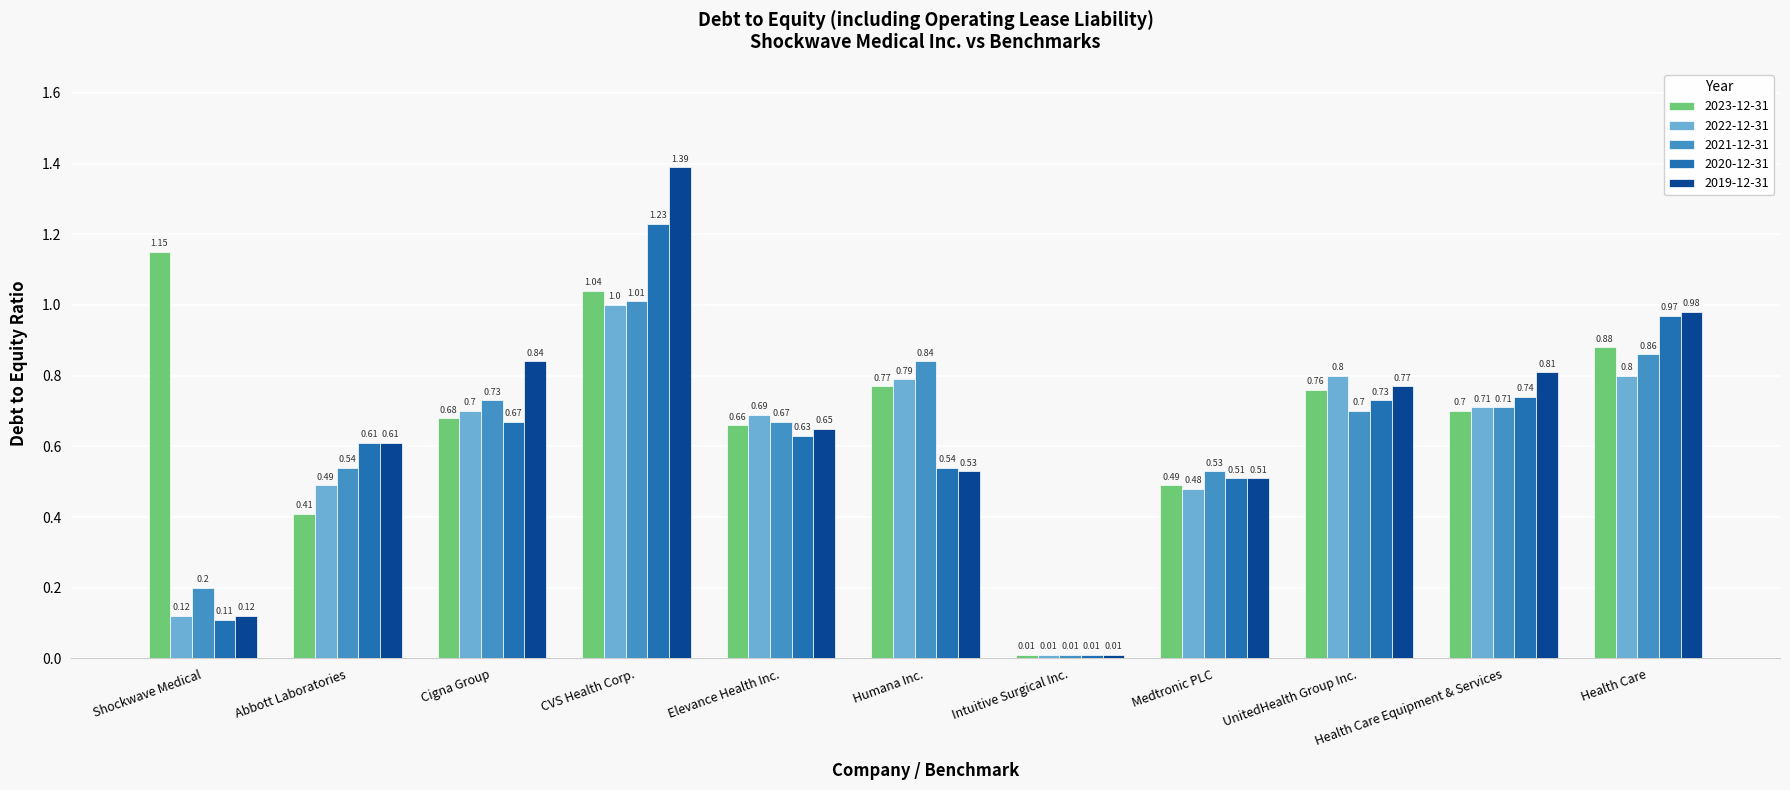

Which category has the highest value in the 2023-12-31 series?

Shockwave Medical